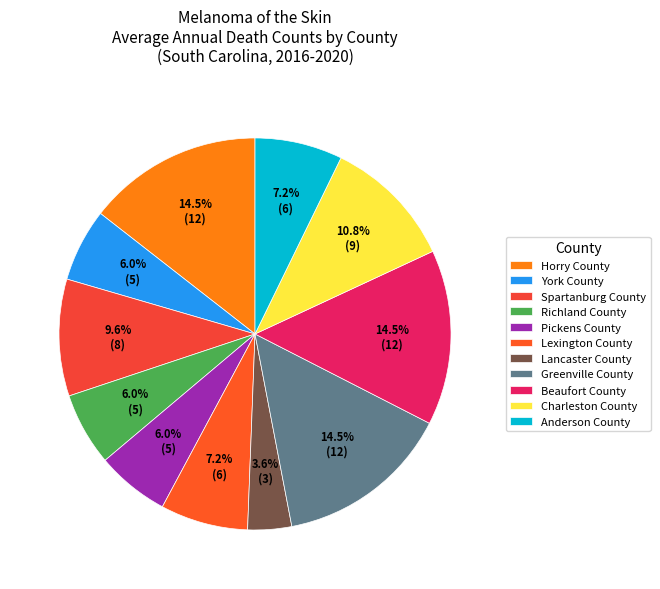

Do Horry County and Greenville County together represent more than half of the pie?

No